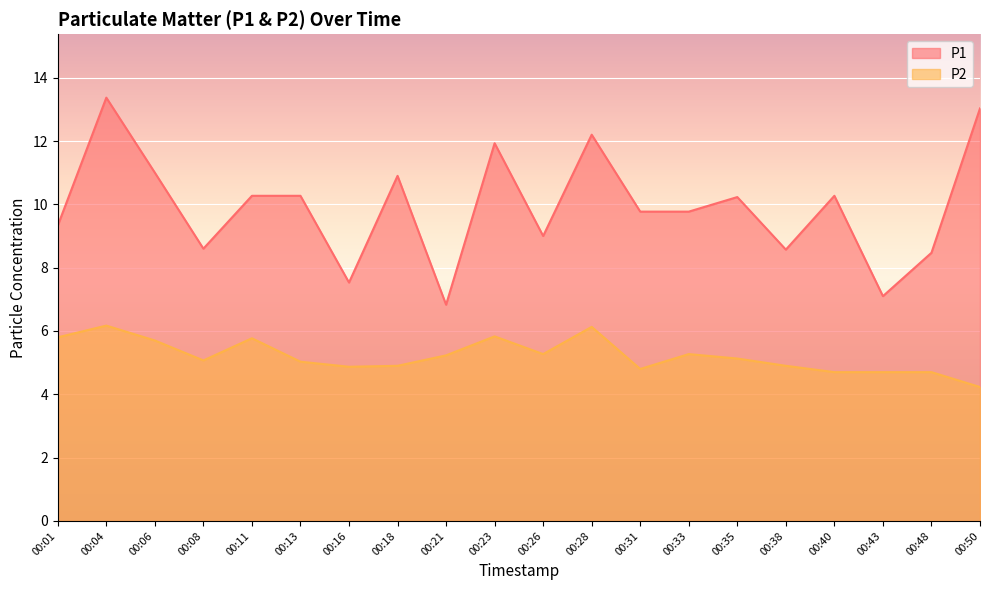

True or false: P1 has more than 1 interior local peaks.

True